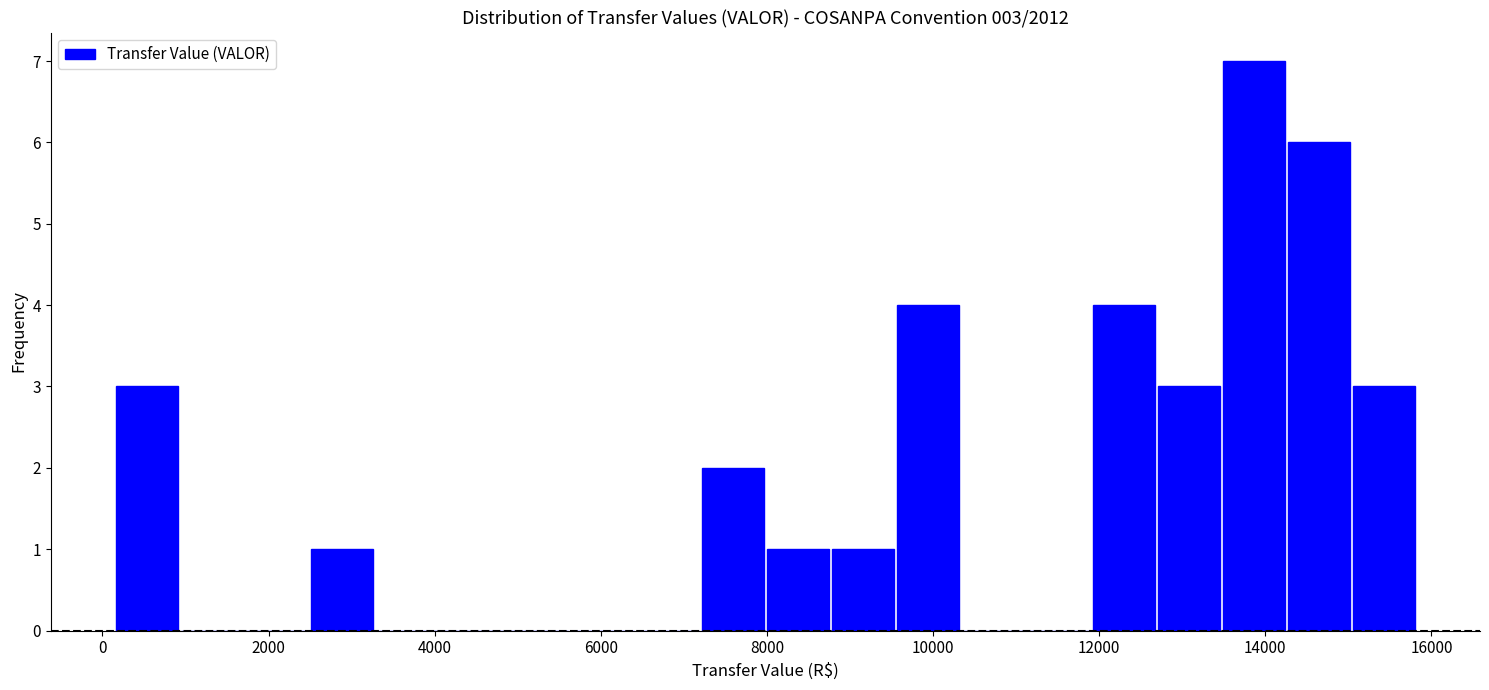

Read against the x-axis, roughly where is the centre of the tallest bar?

13800